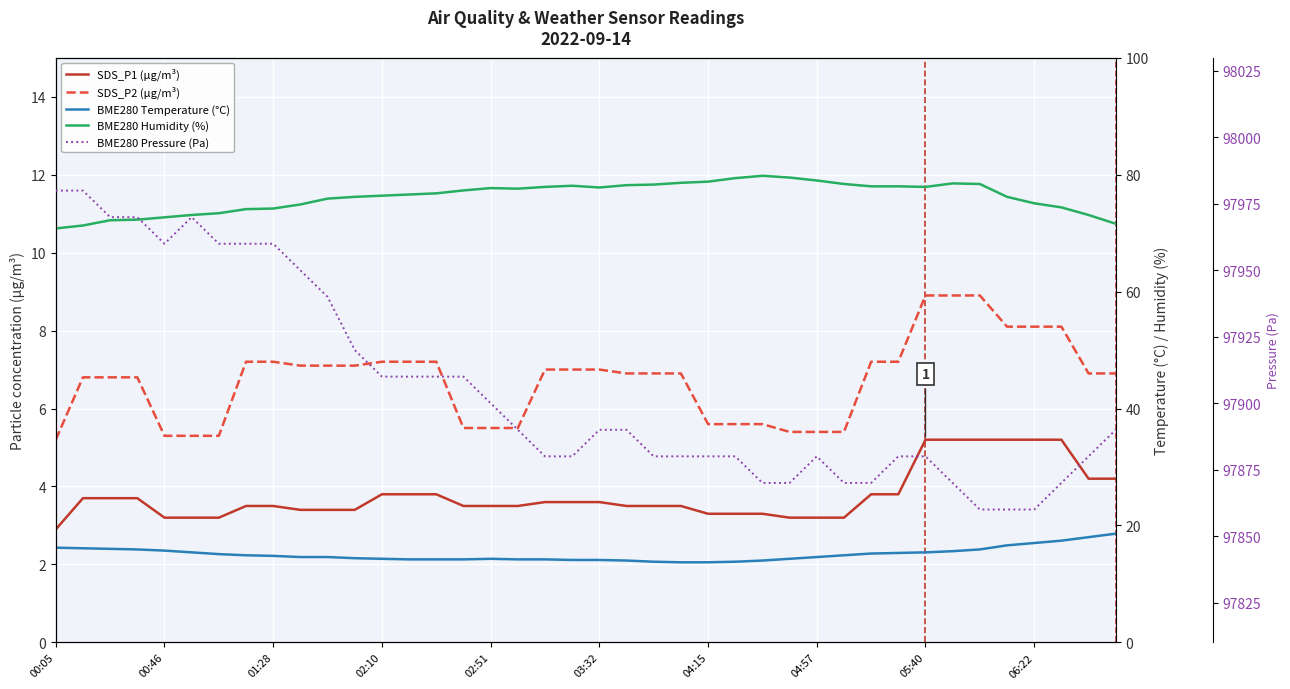

At 26, list the series in order from largest to smallest.

BME280 Pressure (Pa), BME280 Humidity (%), BME280 Temperature (°C), SDS_P2 (µg/m³), SDS_P1 (µg/m³)